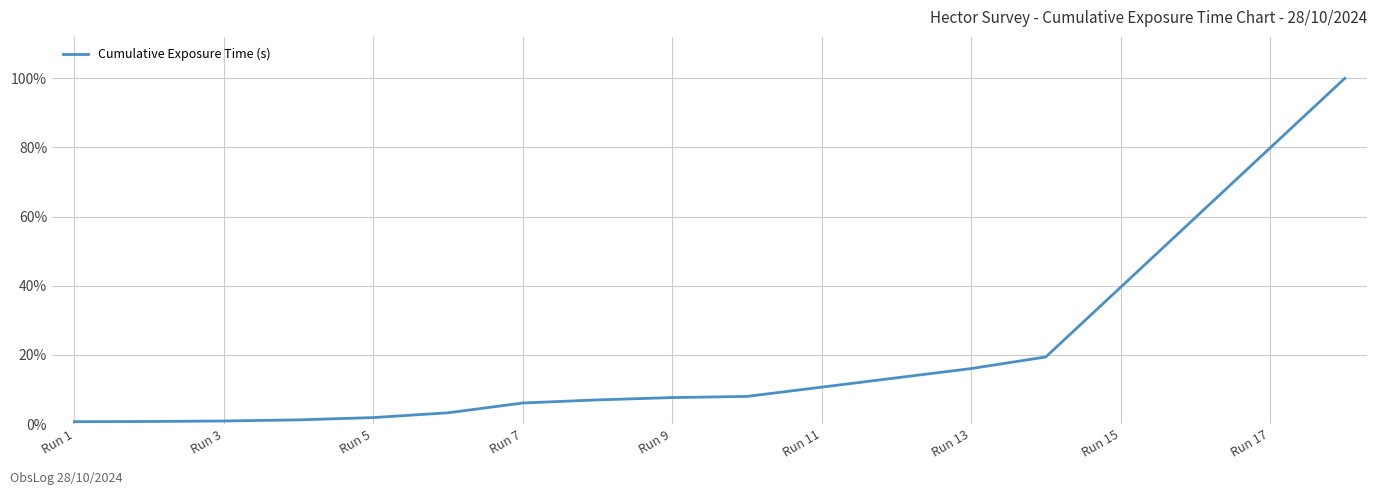

What is the difference between the maximum and minimum values?

99.3